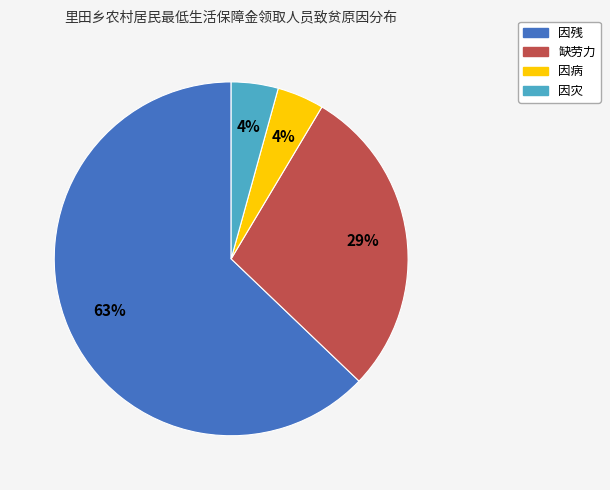

True or false: 缺劳力 accounts for 29% of the total.

True